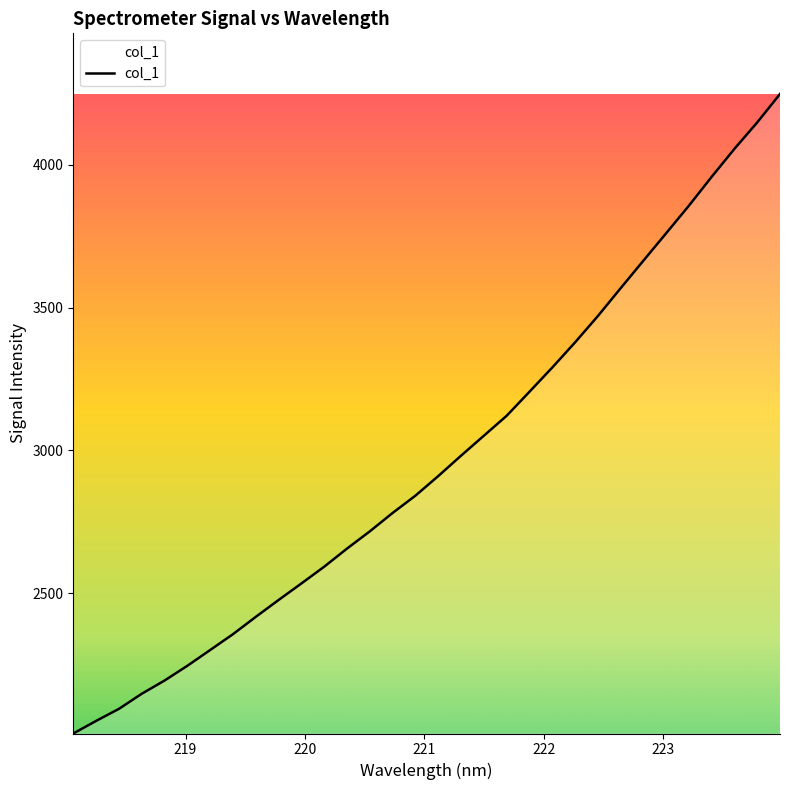

How many values are below 2910?

16